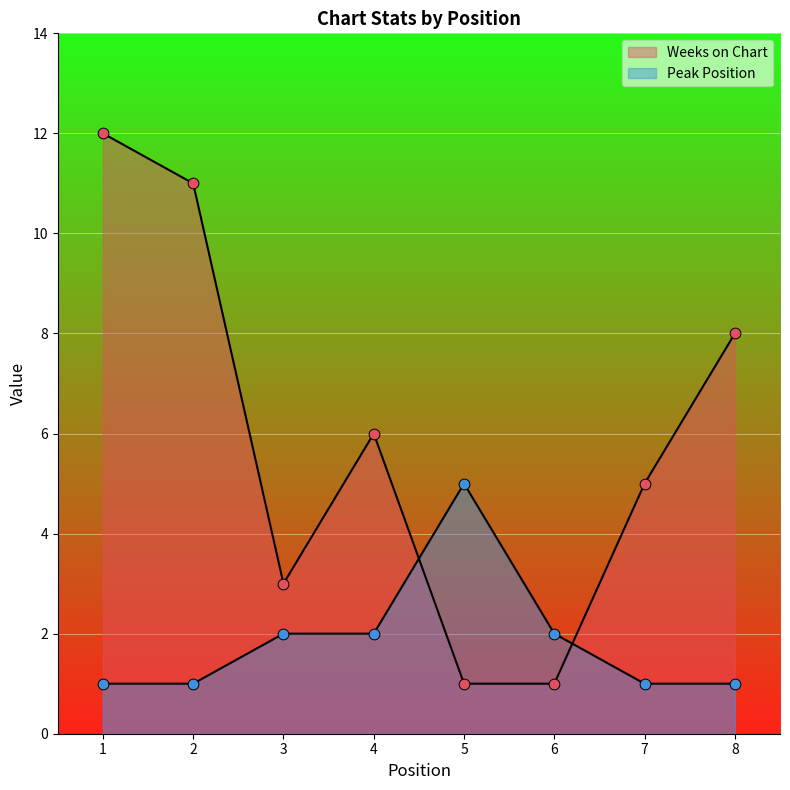

Which series has the largest Y range (max minus min)?

Weeks on Chart